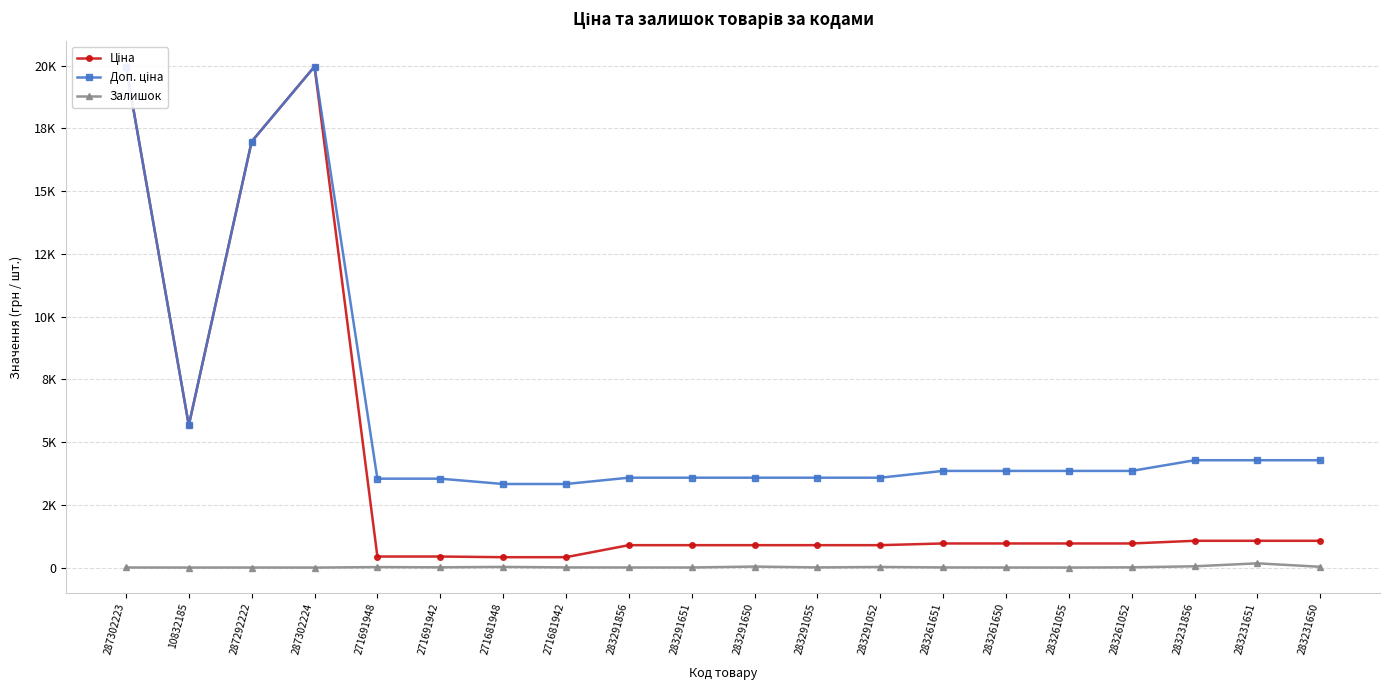

Rank the series by their maximum value, from lowest to highest.

Залишок, Ціна, Доп. ціна